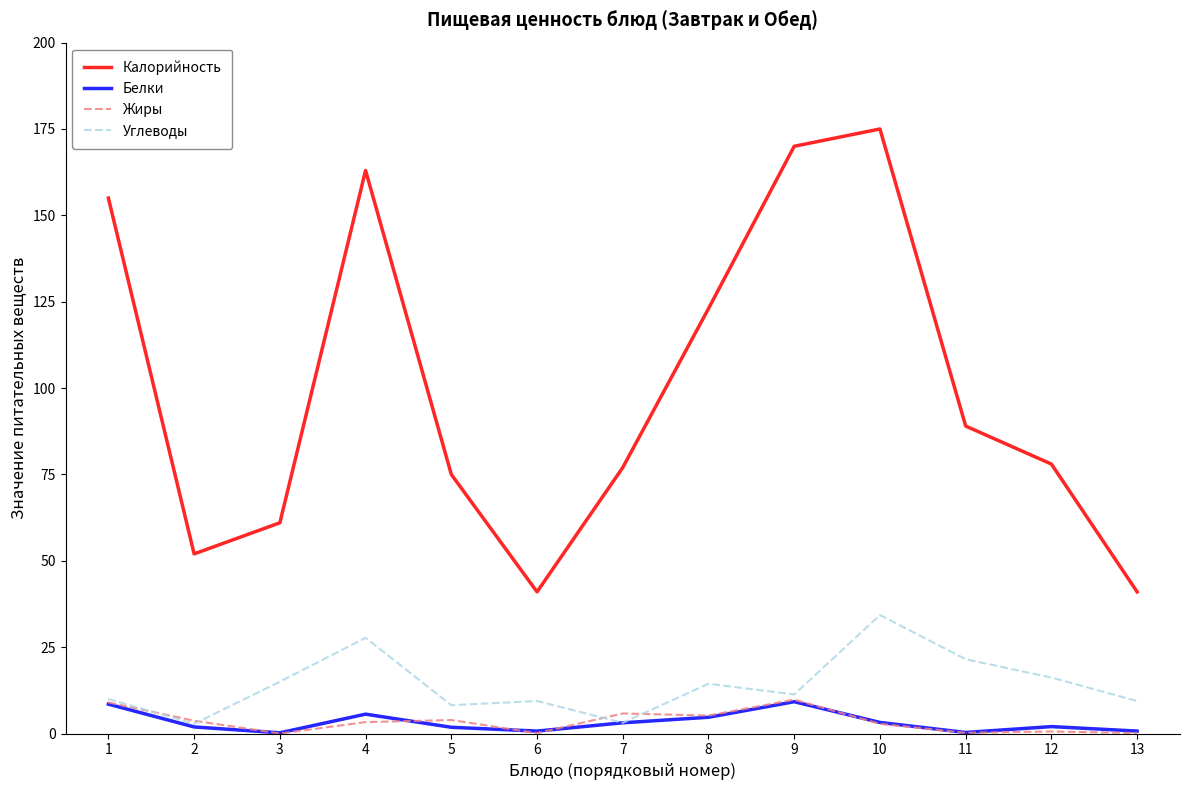

Is this an area chart (filled region under the line)?

No